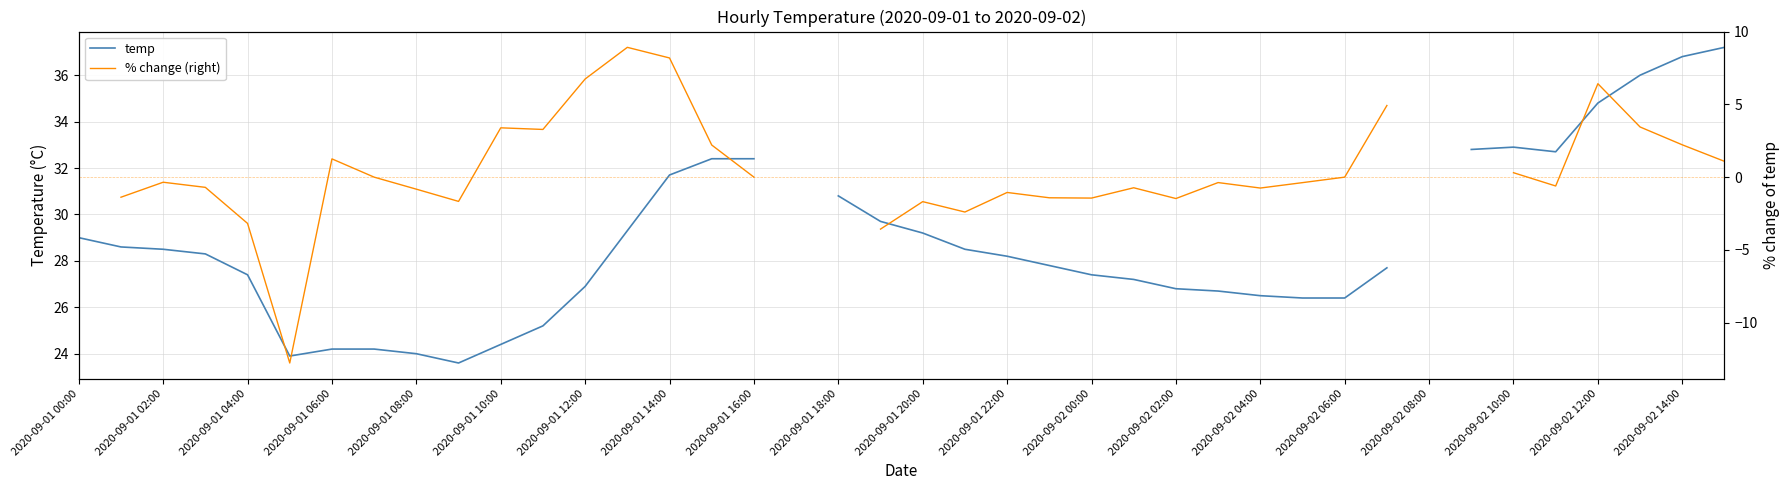

What is the difference between the temp values at 2020-09-02 02:00 and 38?

7.5